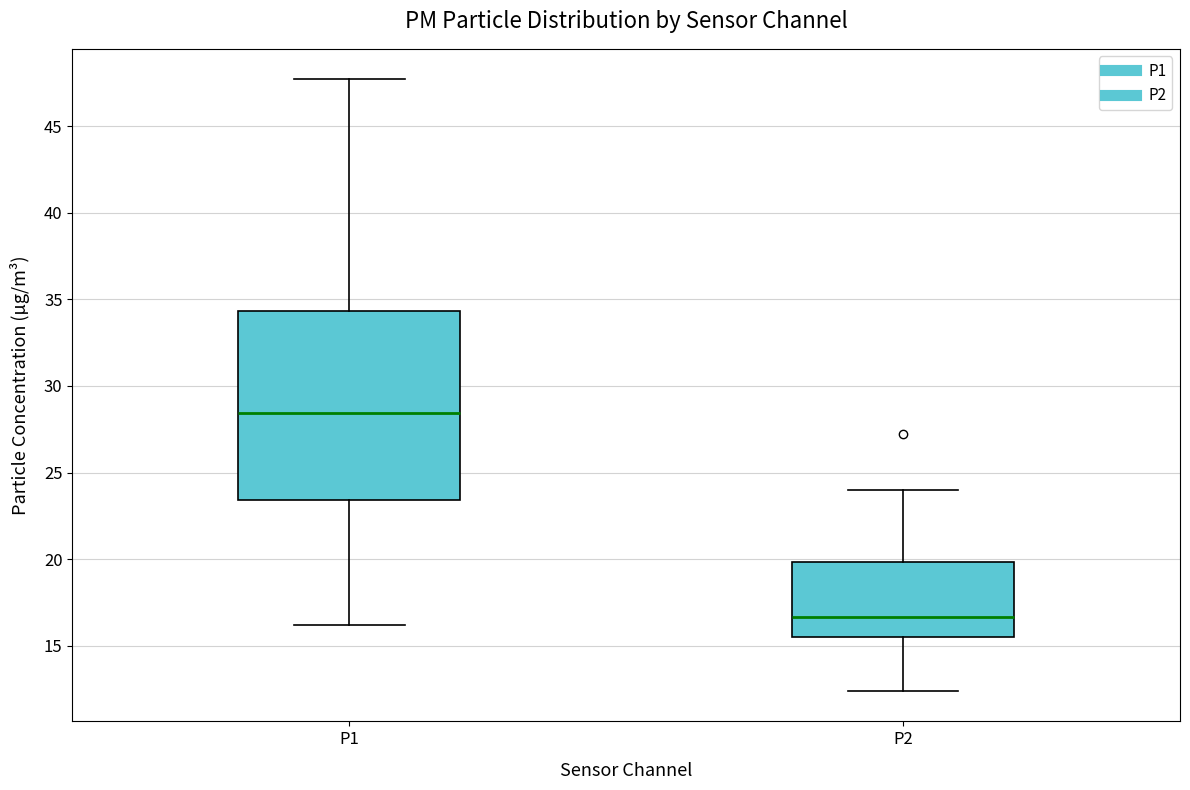

Reading left to right, read every box against the y-axis: the position of its median line, the range the box covers, and the ends of its whiskers. The values are not printed on the chart, so give them approximately, as read against the axis.

P1: median 28.5, box 23.5 to 34.5, whiskers 16.0 to 47.5
P2: median 16.5, box 15.5 to 20.0, whiskers 12.5 to 24.0